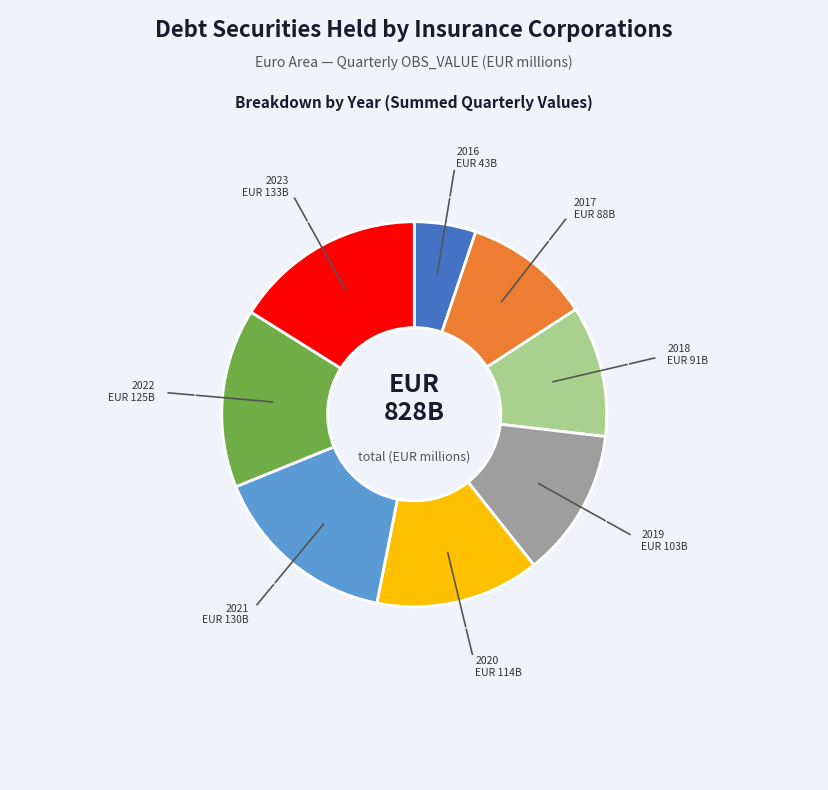

How many segments does this pie chart have?

8